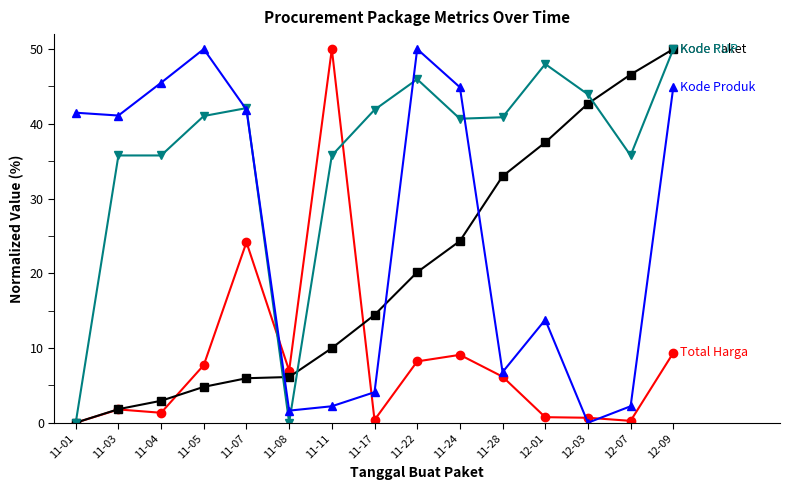

What is the total value across all series at 11-01?

41.5